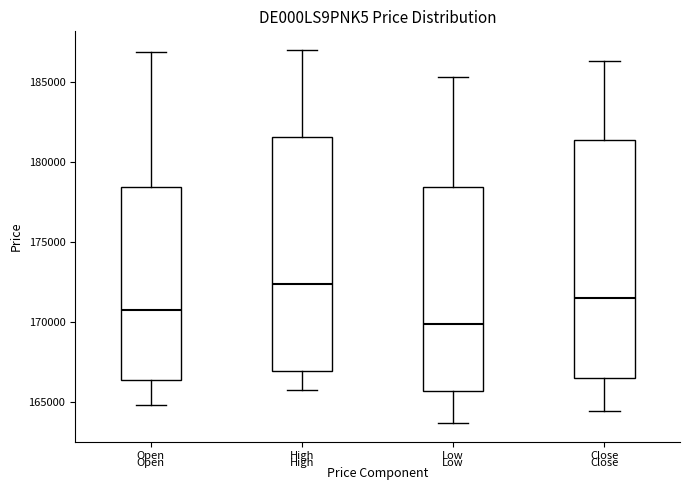

Where is the lower edge of the box for Open on the y-axis? The values are not printed on the chart, so give them approximately, as read against the axis.

166500